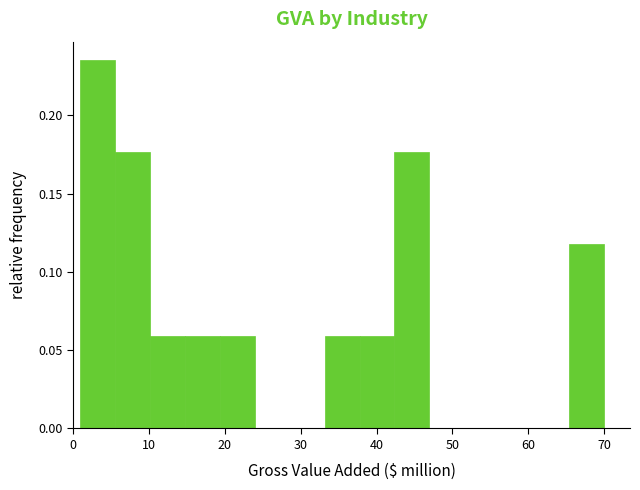

Reading left to right, transcribe this chart: for each bar, give the range it covers on the x-axis and its height. Neither the bar edges nor the heights are printed on the chart, so give them approximately, as read against the axes.

1 to 6: 0.235
6 to 10: 0.175
10 to 15: 0.060
15 to 19: 0.060
19 to 24: 0.060
24 to 29: 0
29 to 33: 0
33 to 38: 0.060
38 to 42: 0.060
42 to 47: 0.175
47 to 52: 0
52 to 56: 0
56 to 61: 0
61 to 65: 0
65 to 70: 0.120